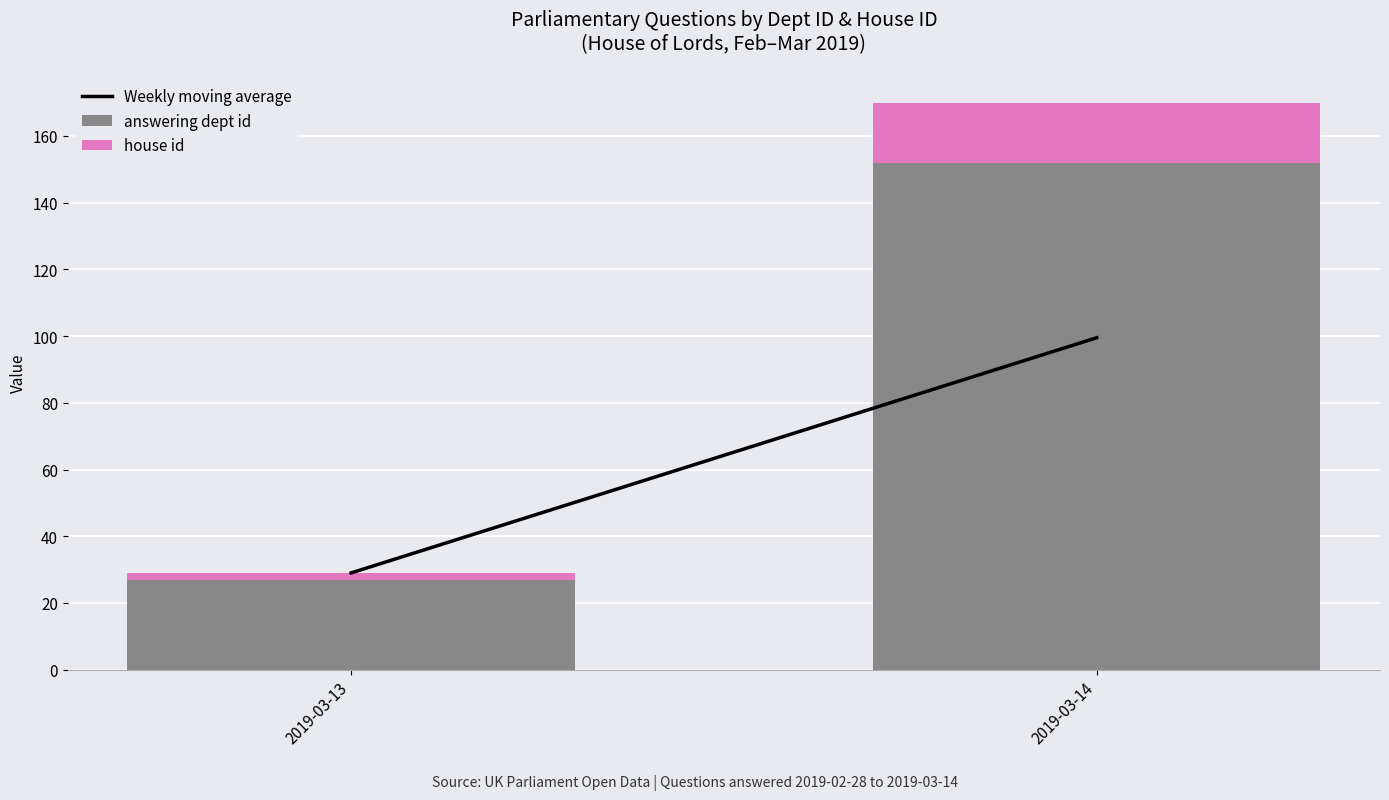

What is the sum of all answering dept id values?

179